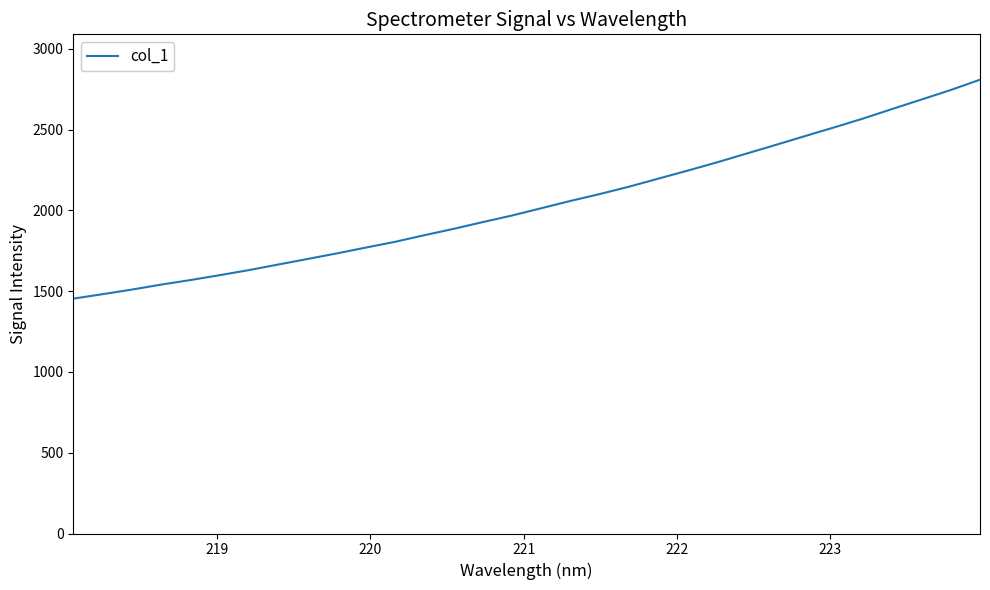

What is the smallest value displayed?

1453.5